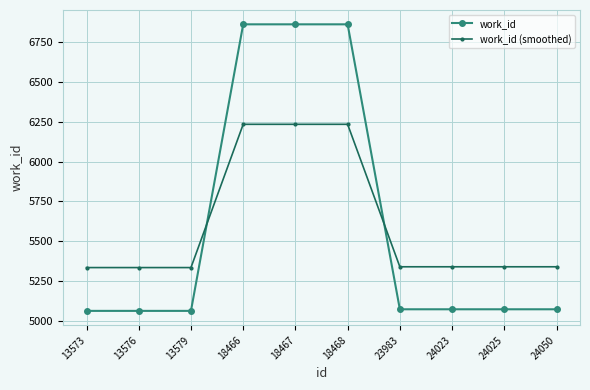

What is the value of the work_id (smoothed) point at the 8th from the left?

5339.9